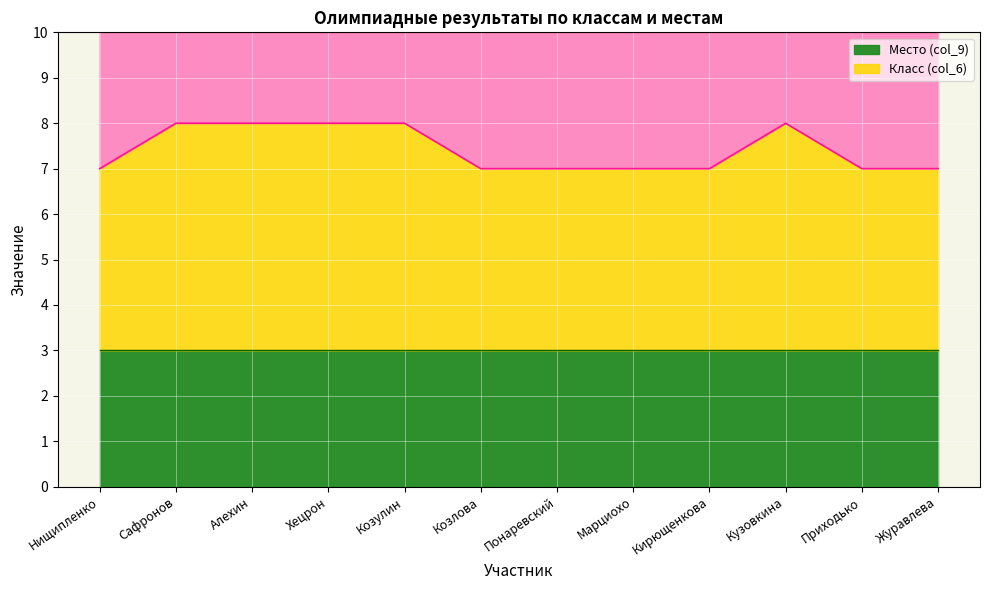

List the labels in order of value, largest first.

Сафронов, Алехин, Хецрон, Козулин, Кузовкина, Нищипленко, Козлова, Понаревский, Марциохо, Кирющенкова, Приходько, Журавлева